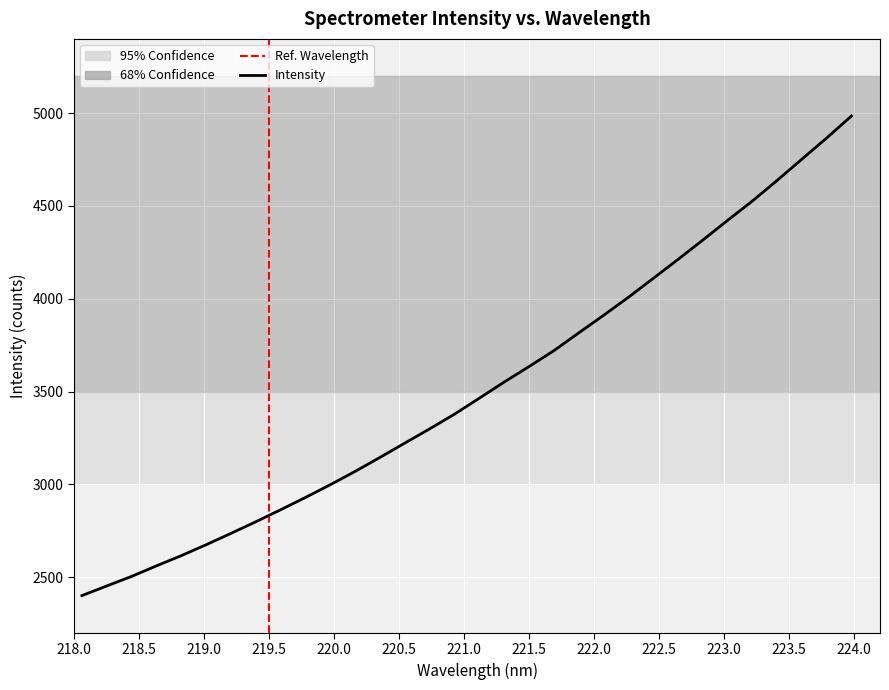

Reading left to right, what are all the values shown in this chart?

2400.5	2452.5	2504.0	2560.7	2615.9	2674.6	2735.9	2798.4	2863.3	2929.4	2998.2	3069.8	3145.2	3222.4	3299.0	3378.1	3464.2	3551.0	3634.3	3719.8	3815.5	3910.0	4007.2	4108.8	4211.2	4315.4	4421.7	4525.9	4637.2	4751.7	4865.8	4984.3